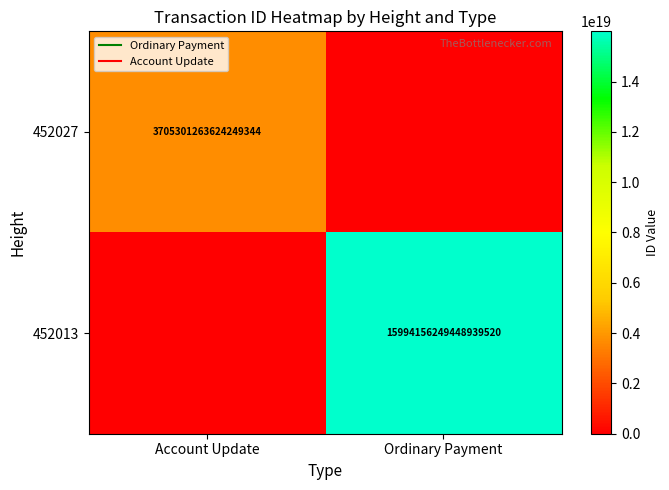

What is the difference between the maximum and minimum values in the 452027 series?

3705301263624249344